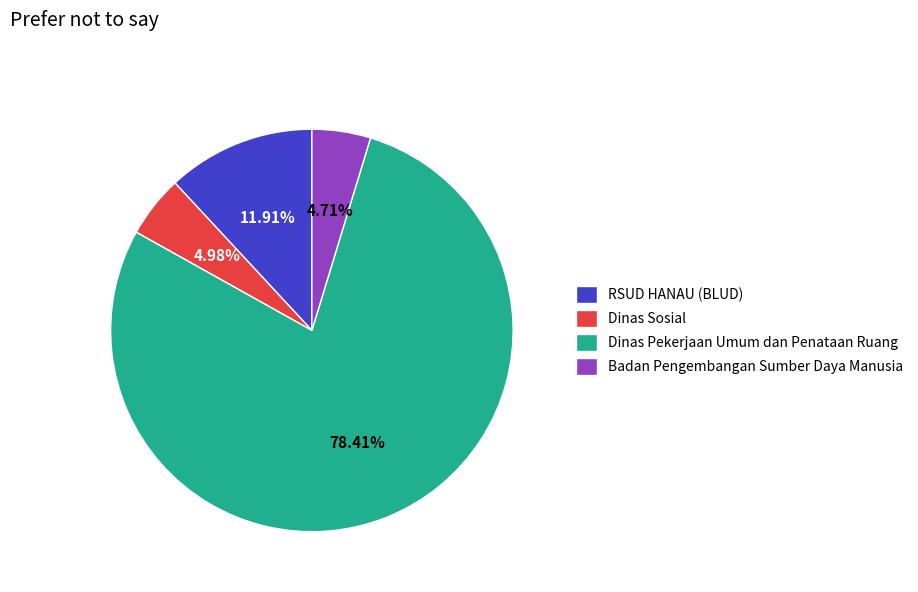

To the nearest percent, what is the average slice percentage?

25%